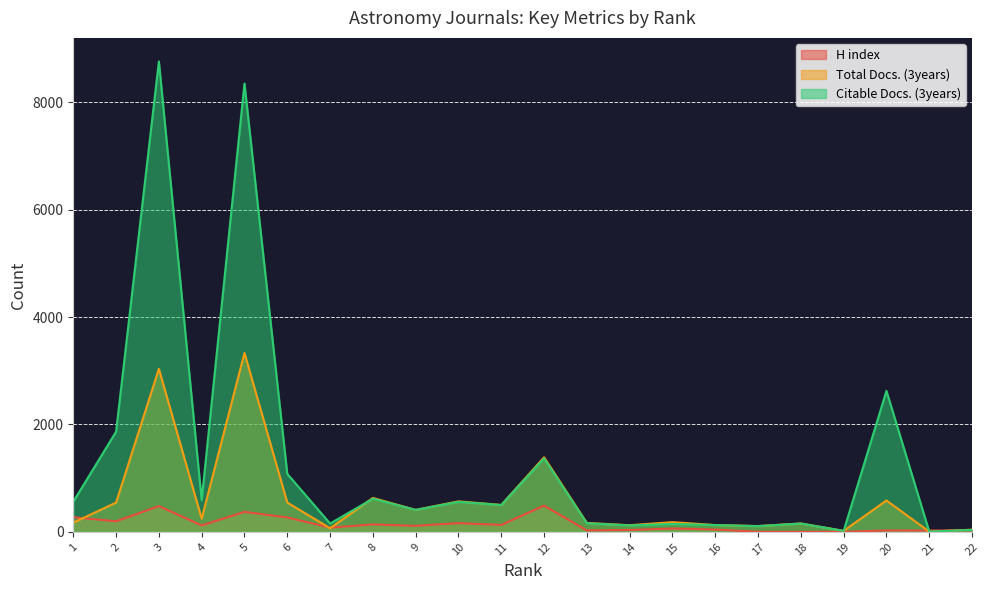

Which series has the widest spread of values?

Citable Docs. (3years)